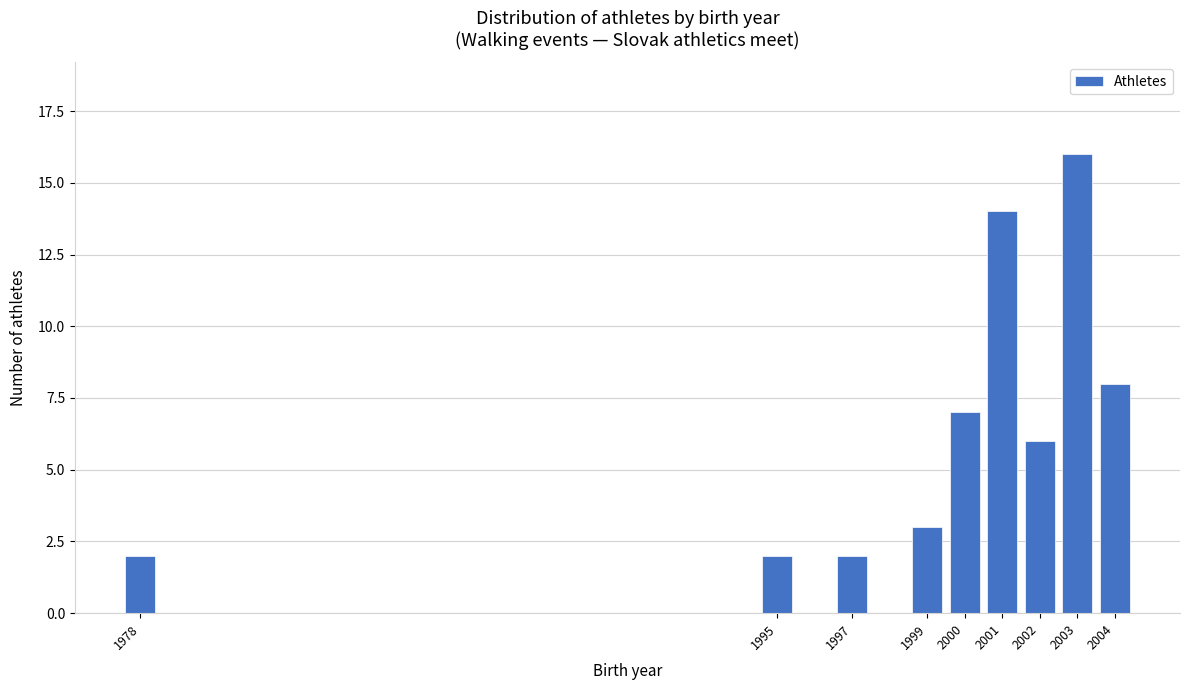

Reading left to right, list all the values displayed in this chart.

1978=2	1995=2	1997=2	1999=3	2000=7	2001=14	2002=6	2003=16	2004=8